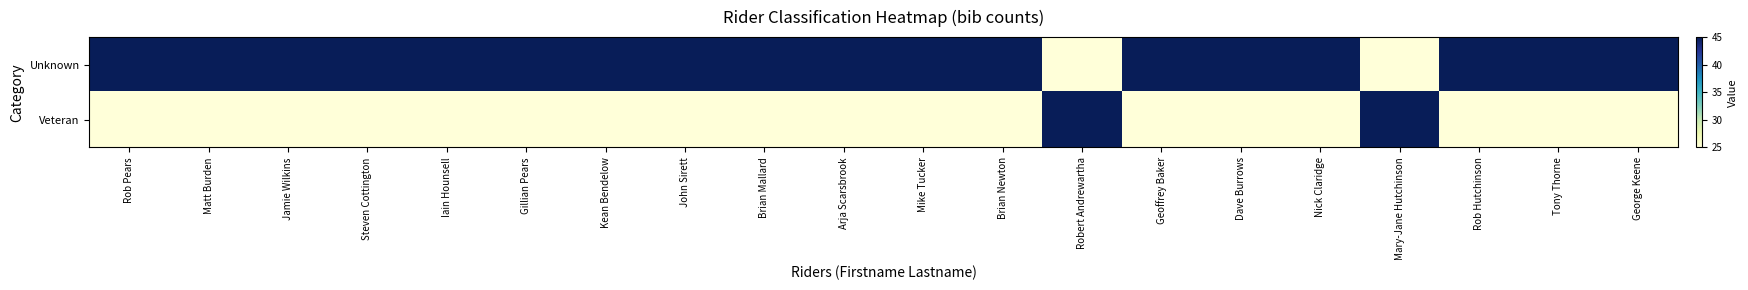

What is the total value across all series at Robert Andrewartha?

70